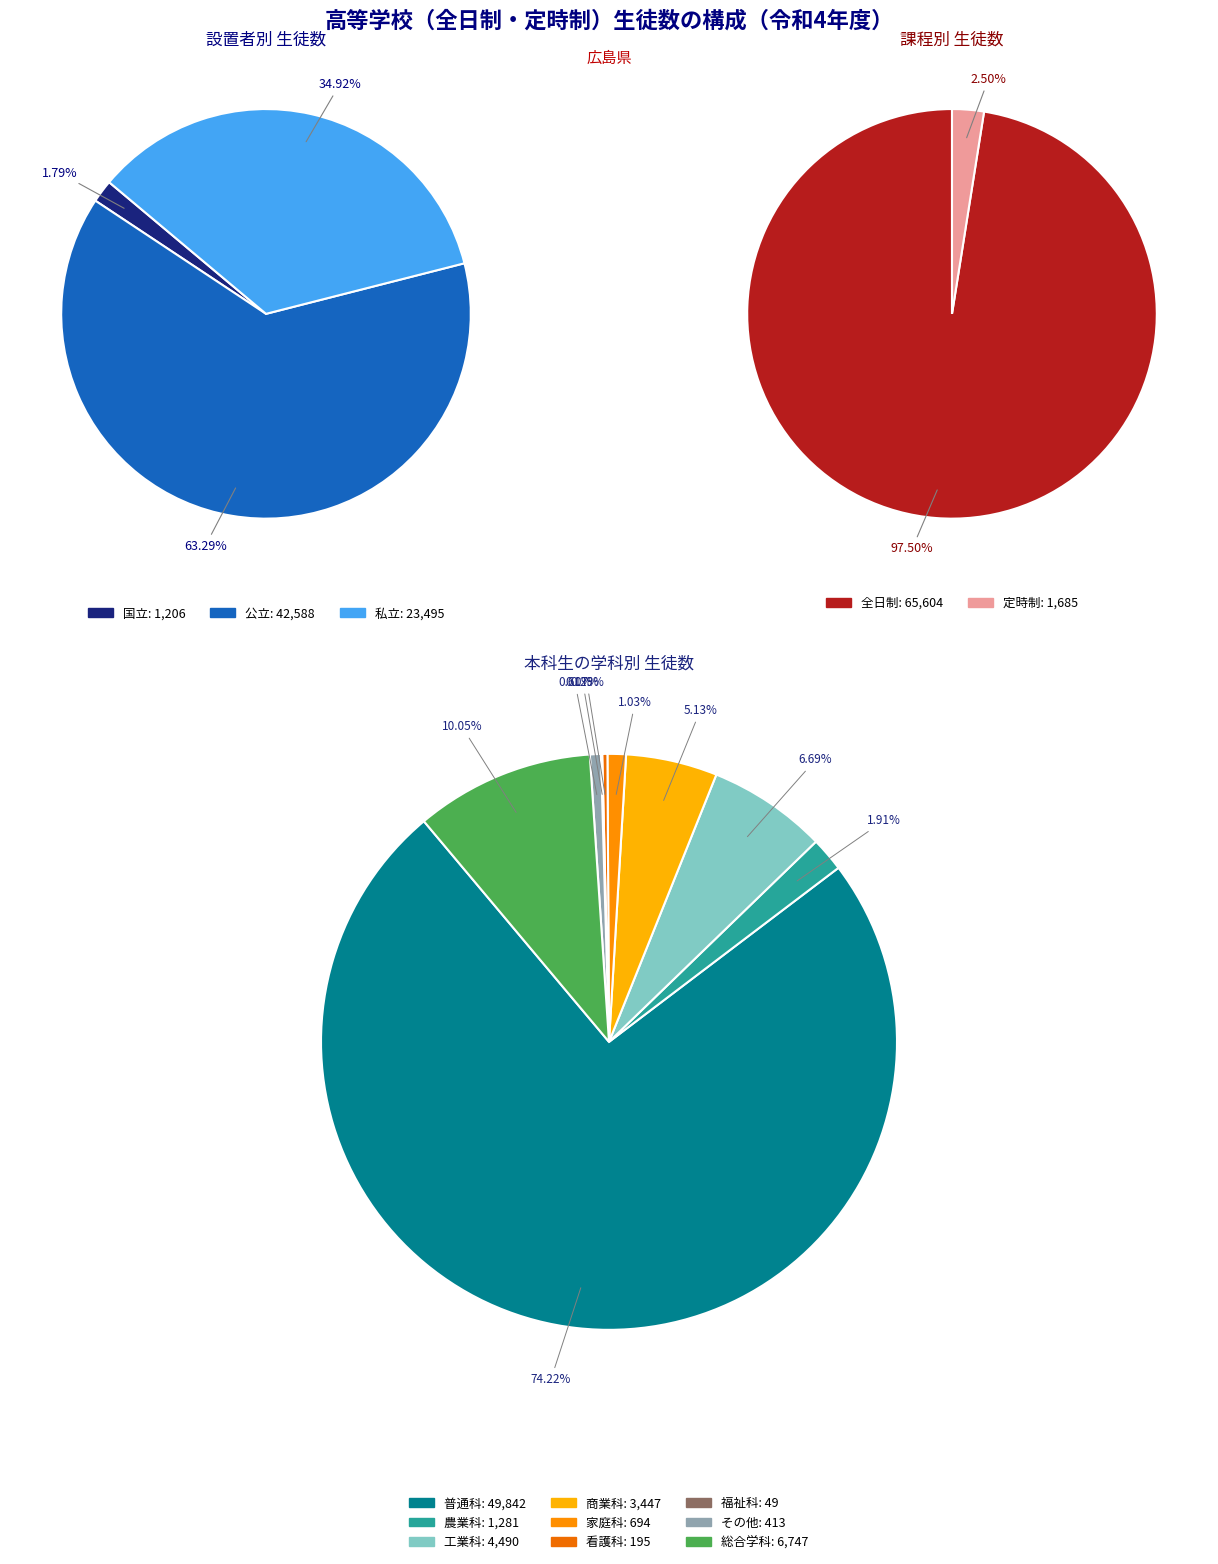

To the nearest percent, what portion does 私立 represent?

35%